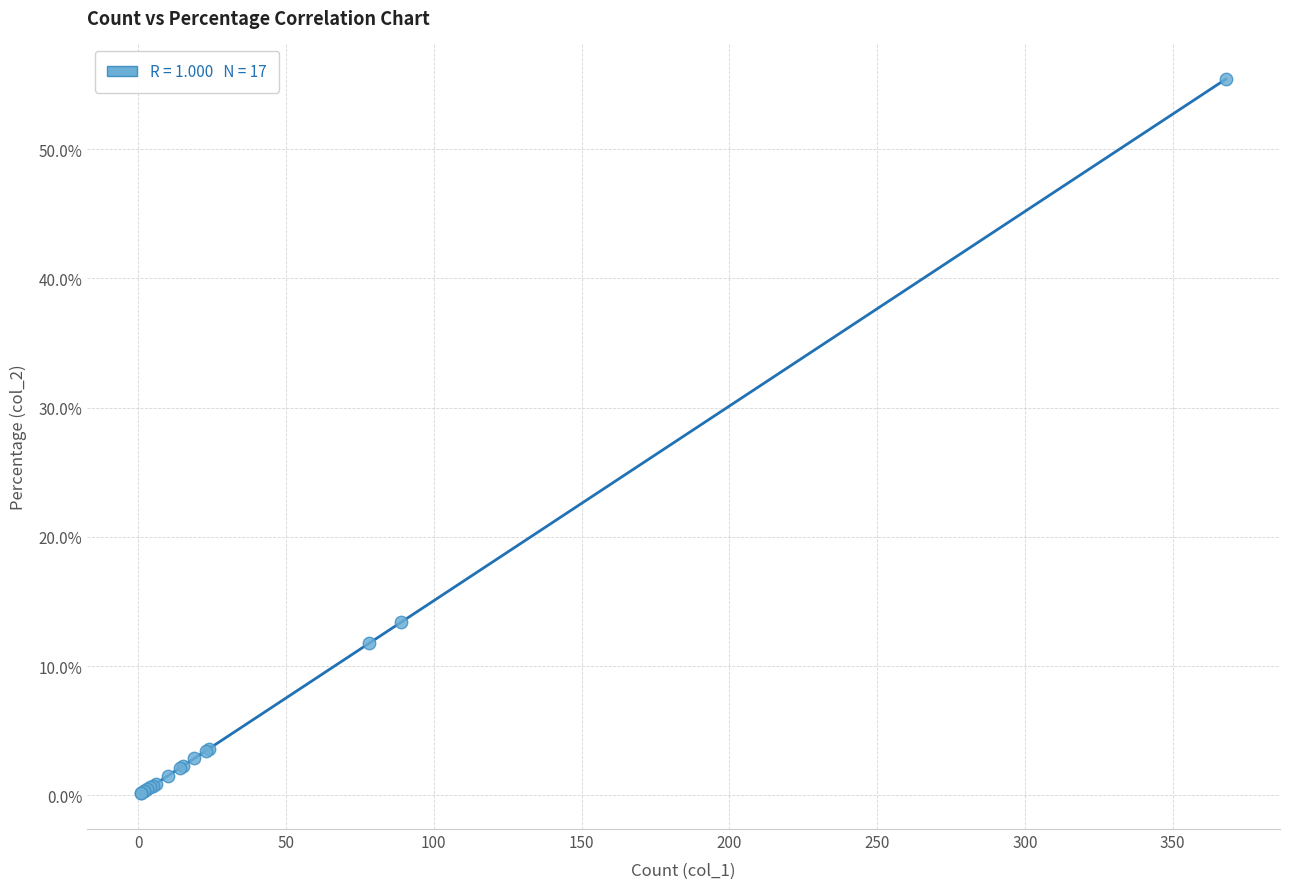

What Y value in the scatter plot is closest to 27?

13.4